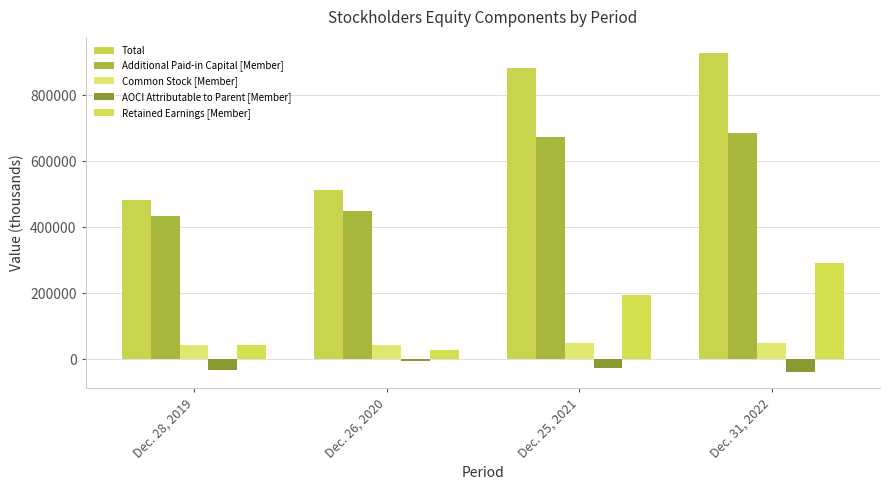

How many series are shown in this chart?

5